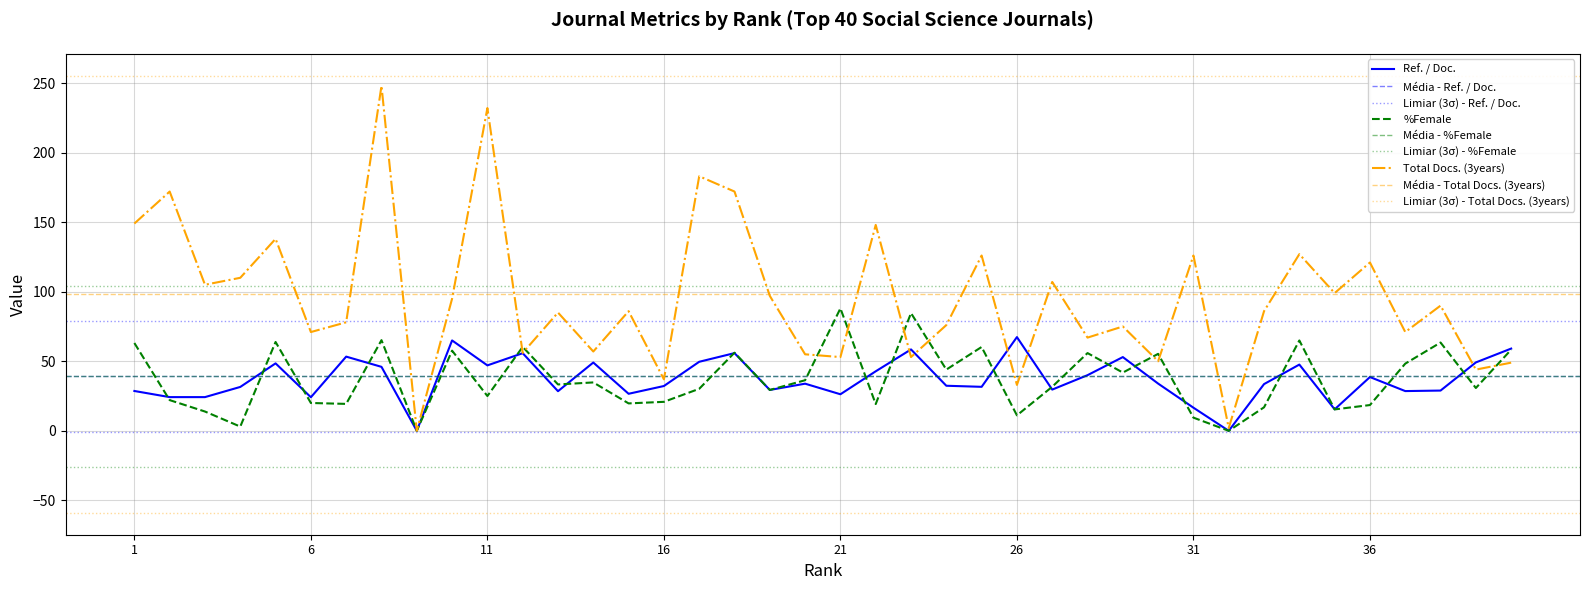

The %Female series shows 33.5 at 7. True or false?

False